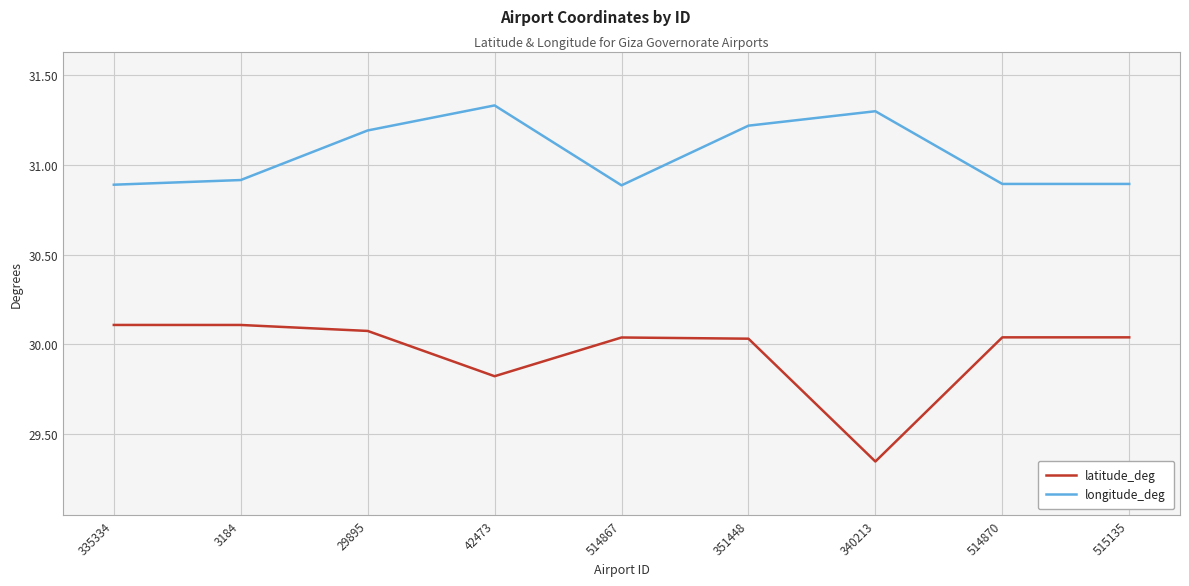

How many distinct data groups are displayed?

2